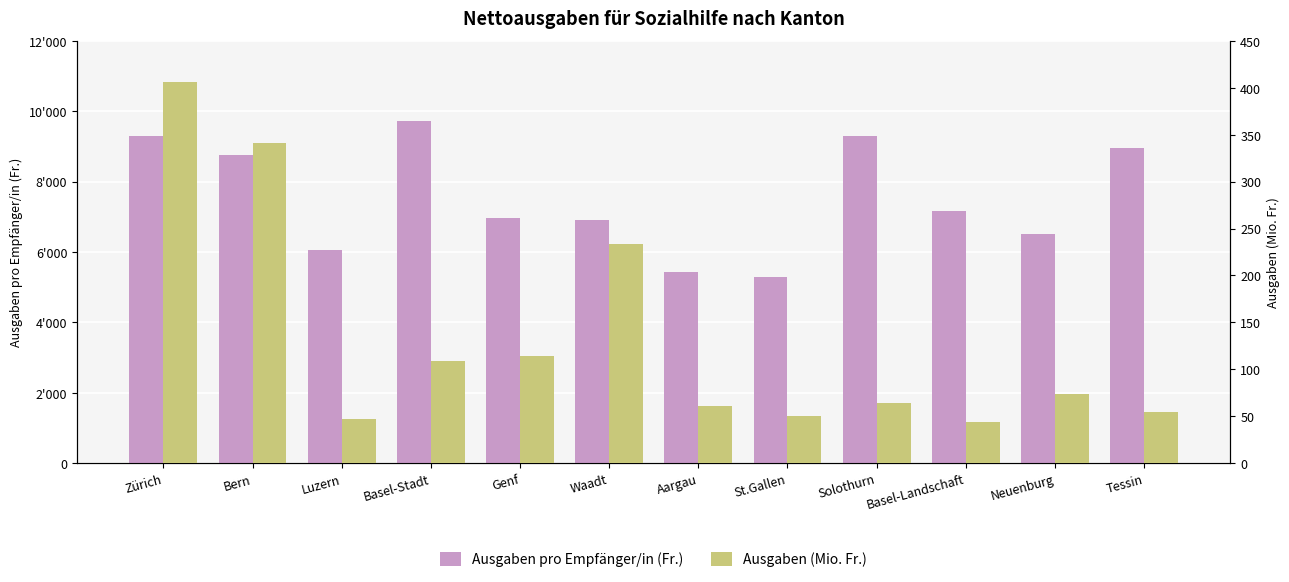

Is the value of Ausgaben pro Empfänger/in (Fr.) at Aargau greater than the value of Ausgaben (Mio. Fr.) at Luzern?

Yes